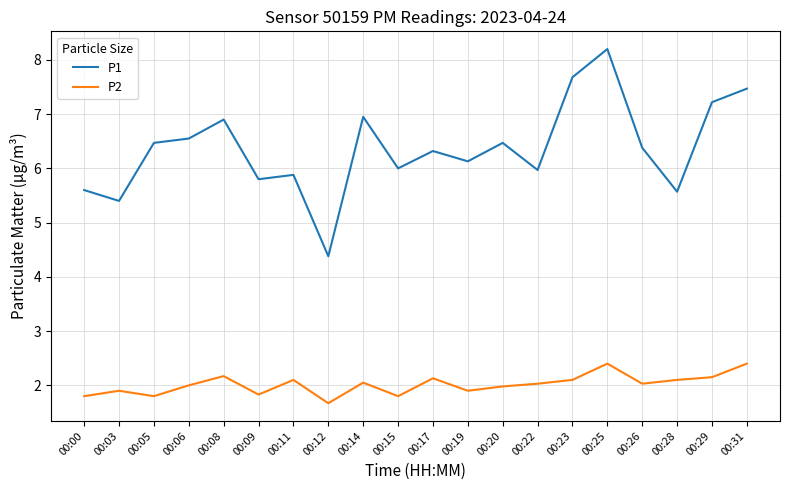

Is the value of P2 at 00:09 greater than the value of P1 at 00:08?

No